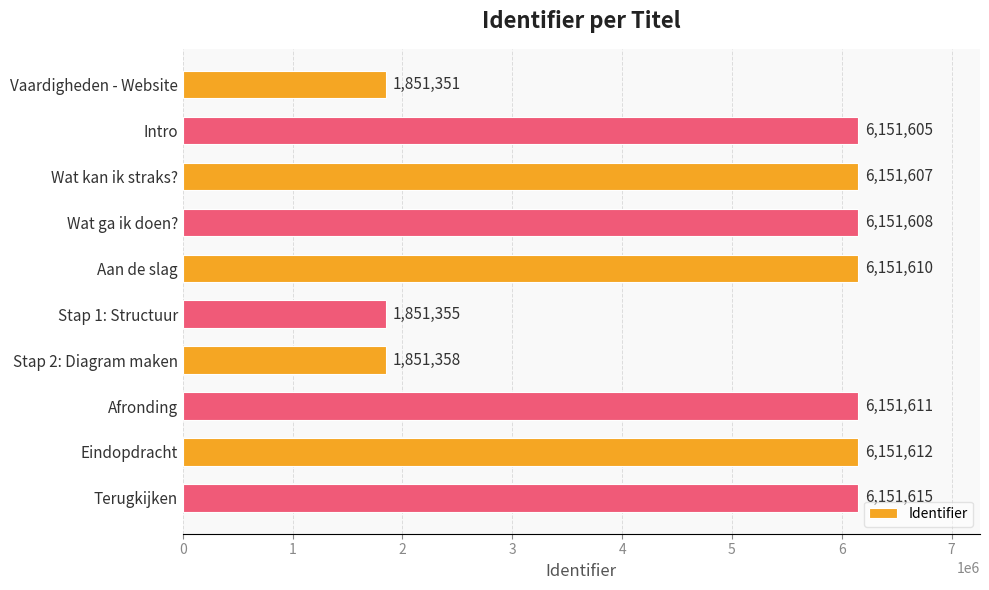

What is the change in value from Wat ga ik doen? to Eindopdracht?

+4